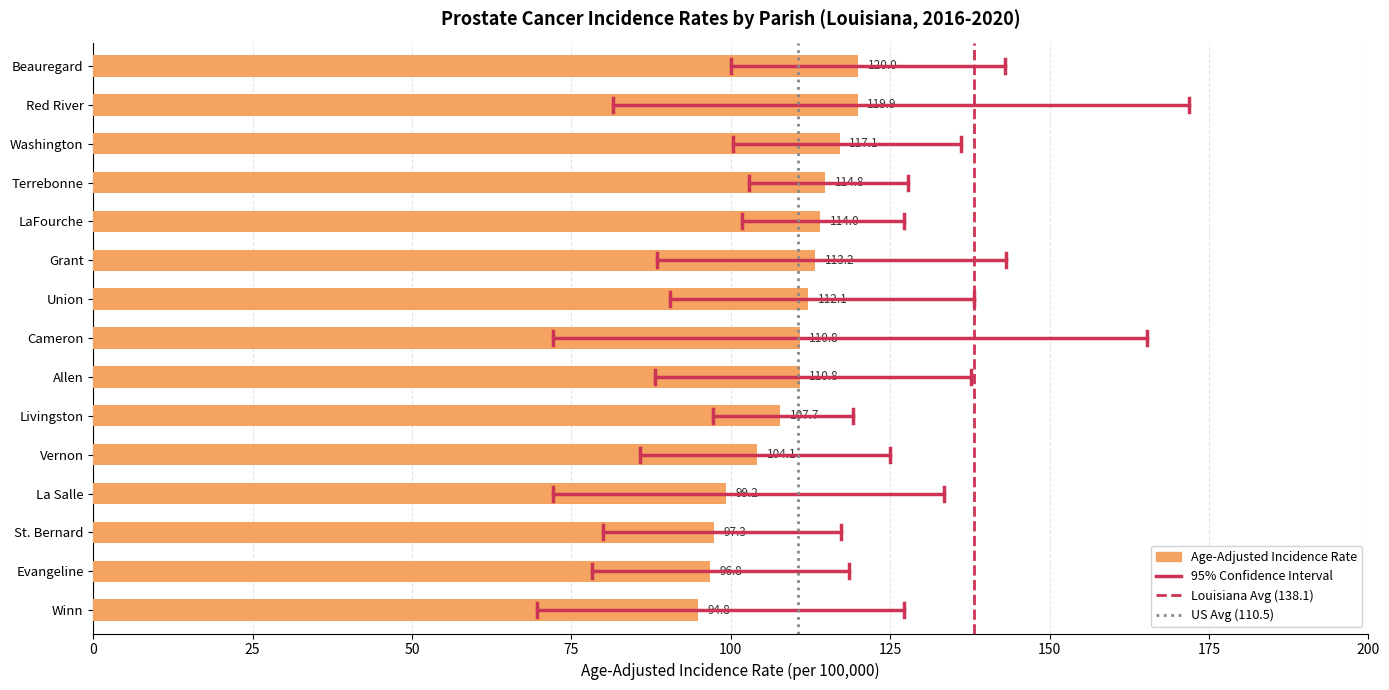

What is the difference between the maximum and second lowest values?

23.2